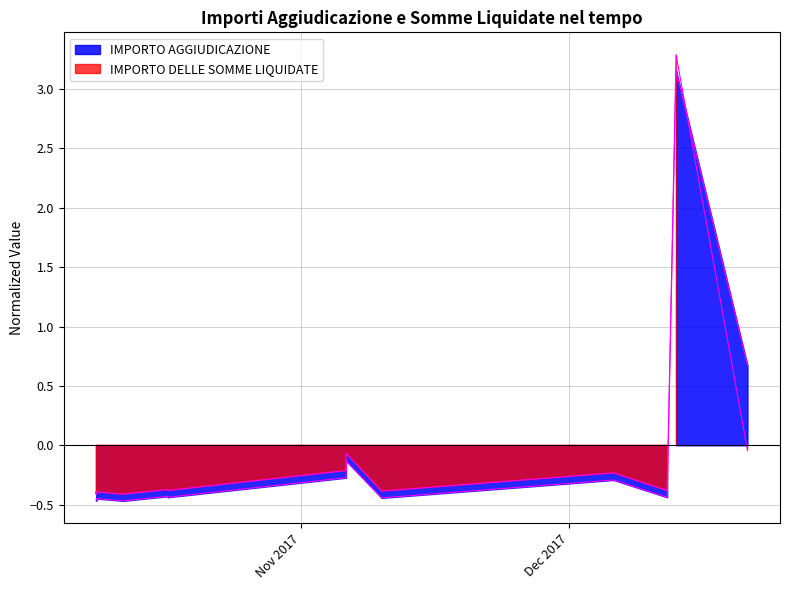

At which label does IMPORTO DELLE SOMME LIQUIDATE first exceed 0?

2017-12-13